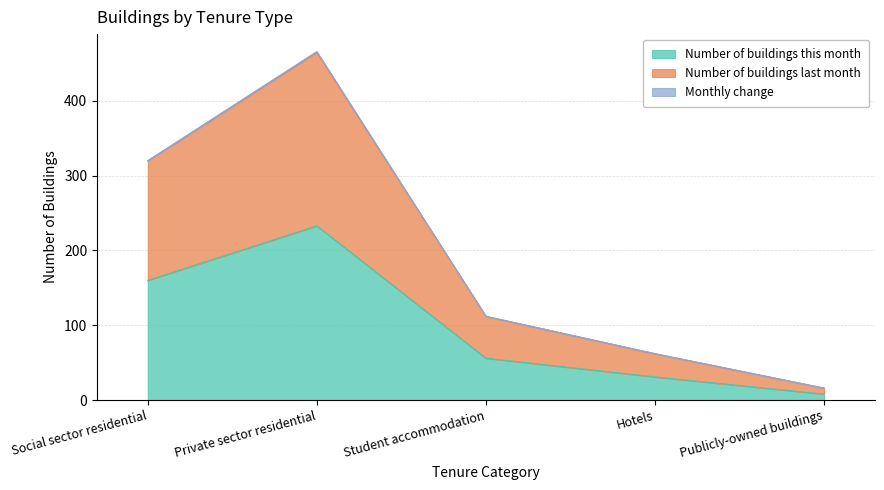

Is the value of Number of buildings this month at Social sector residential greater than the value of Number of buildings last month at Social sector residential?

No